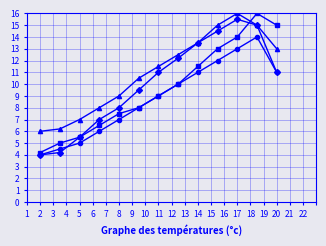

What is the minimum value shown in the chart?

4.0